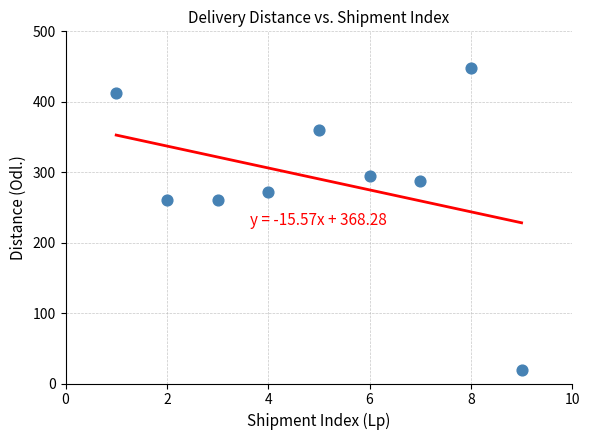

What is the average X value?

5